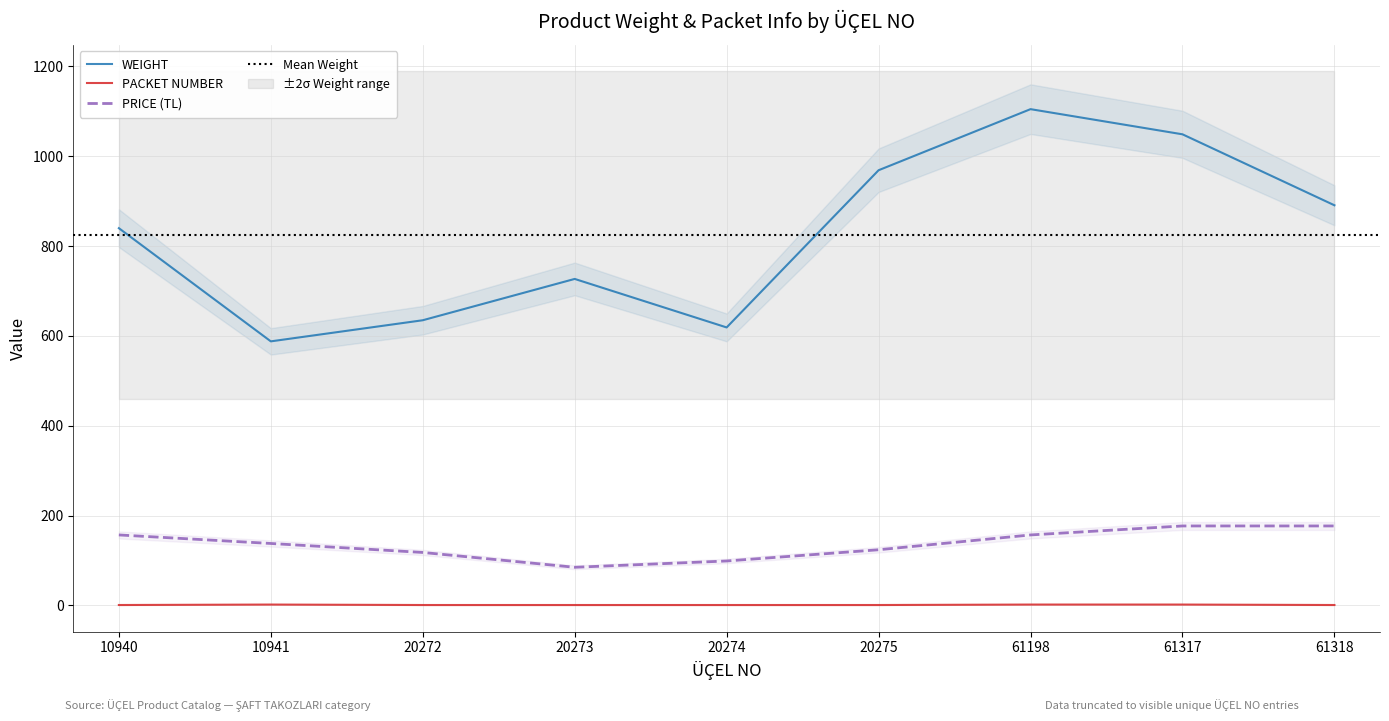

Is it true that WEIGHT equals 588 at 10941?

True